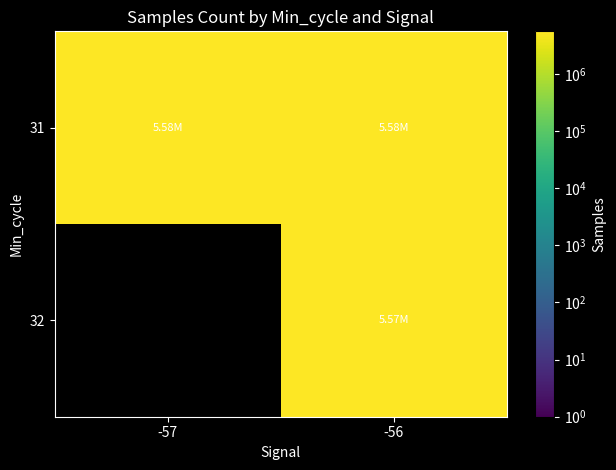

Which series has the largest total across all categories?

31